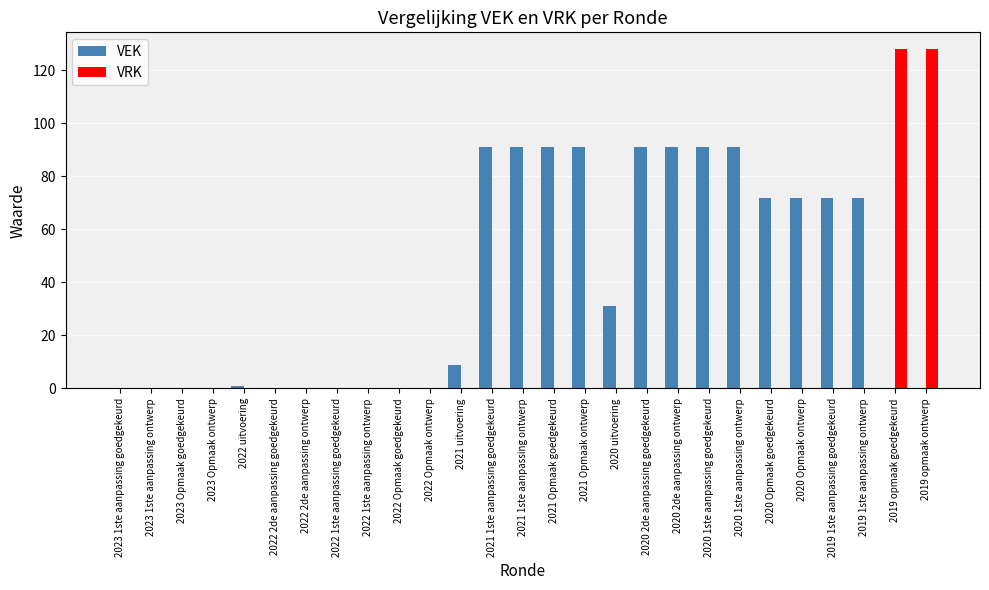

What is the sum of all VEK values?

1057